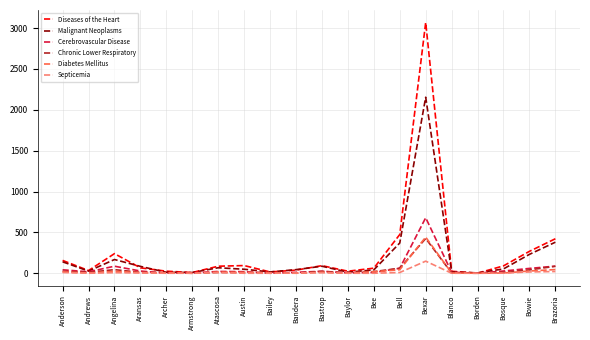

Is the value of Malignant Neoplasms at Bandera greater than the value of Septicemia at Bexar?

No